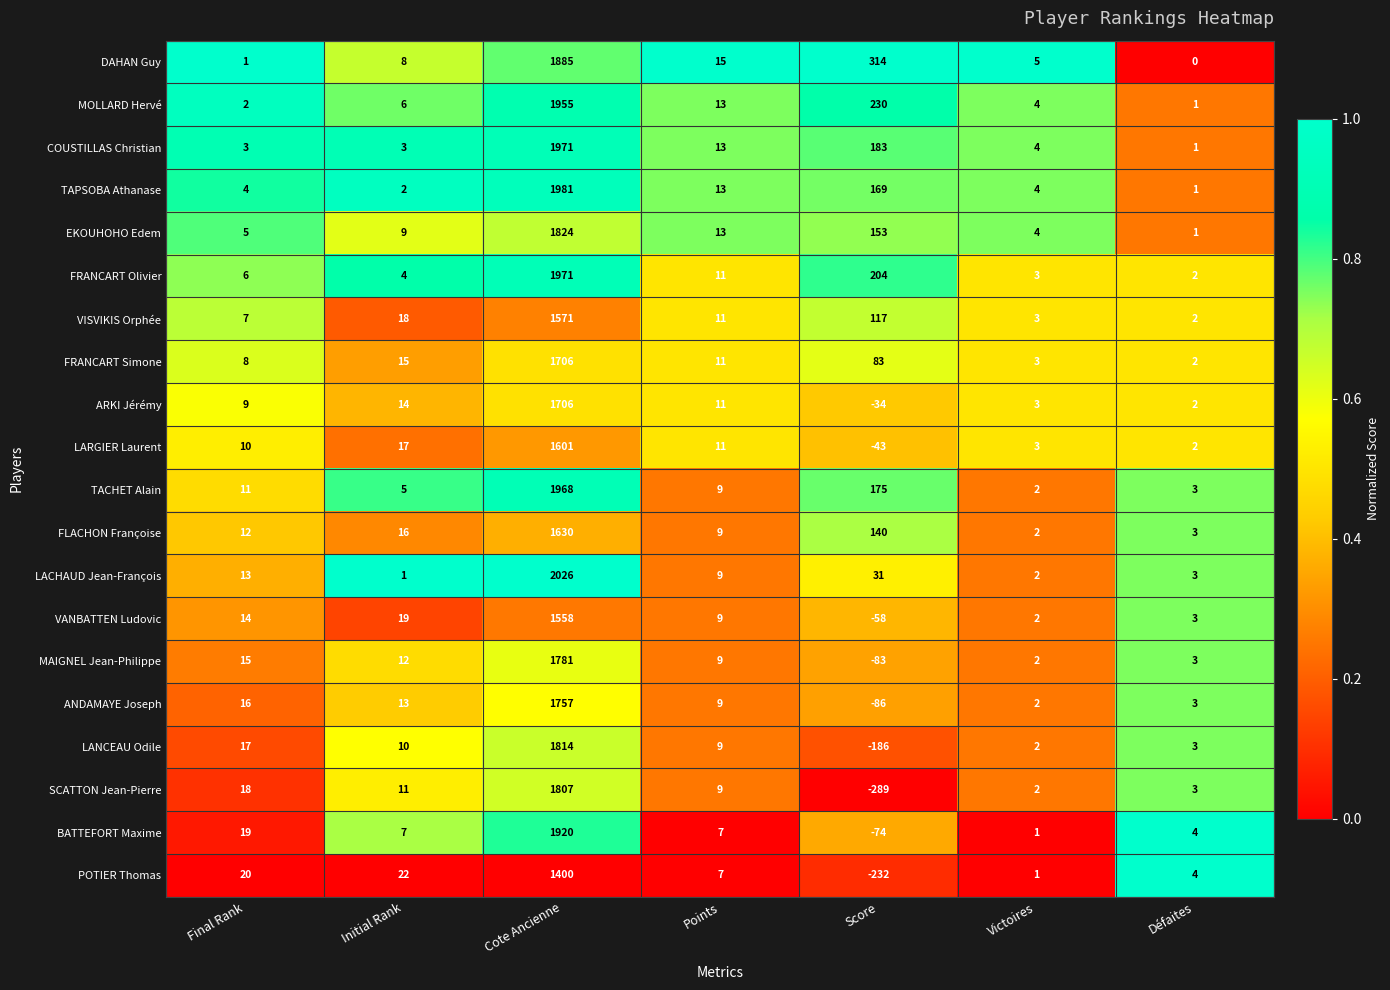

Rank the categories by POTIER Thomas value from highest to lowest.

Cote Ancienne, Initial Rank, Final Rank, Points, Défaites, Victoires, Score